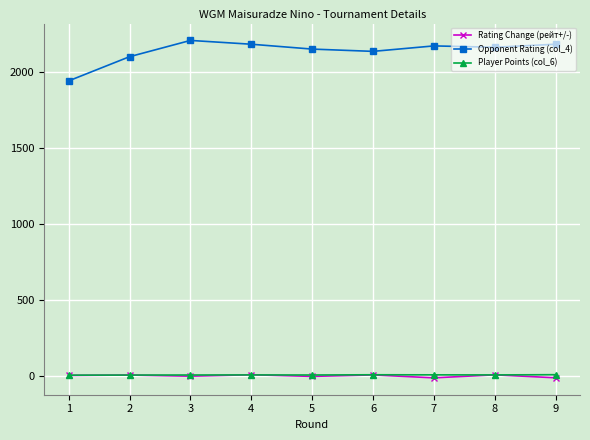

True or false: Opponent Rating (col_4) and Player Points (col_6) cross at least once.

False